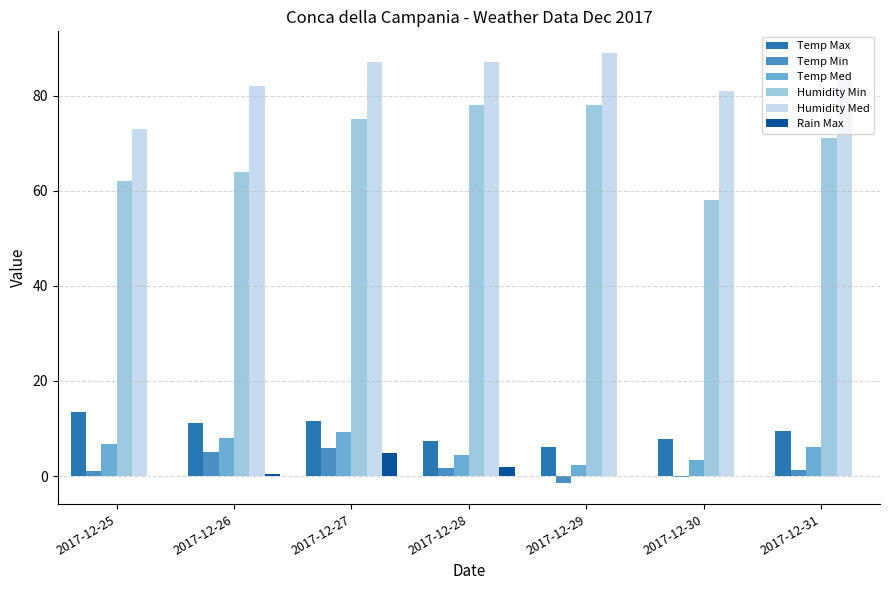

What is the difference between the Humidity Med values at 2017-12-27 and 2017-12-25?

14.0